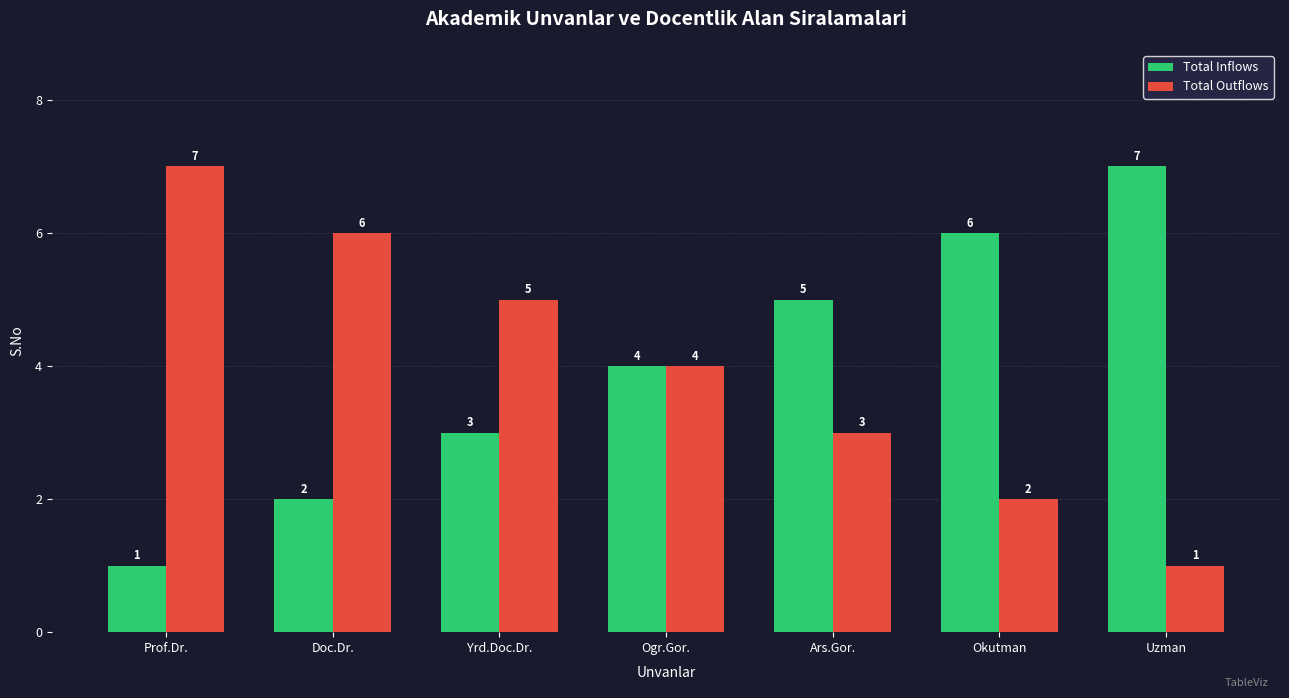

Which category has the lowest value in the Total Outflows series?

Uzman